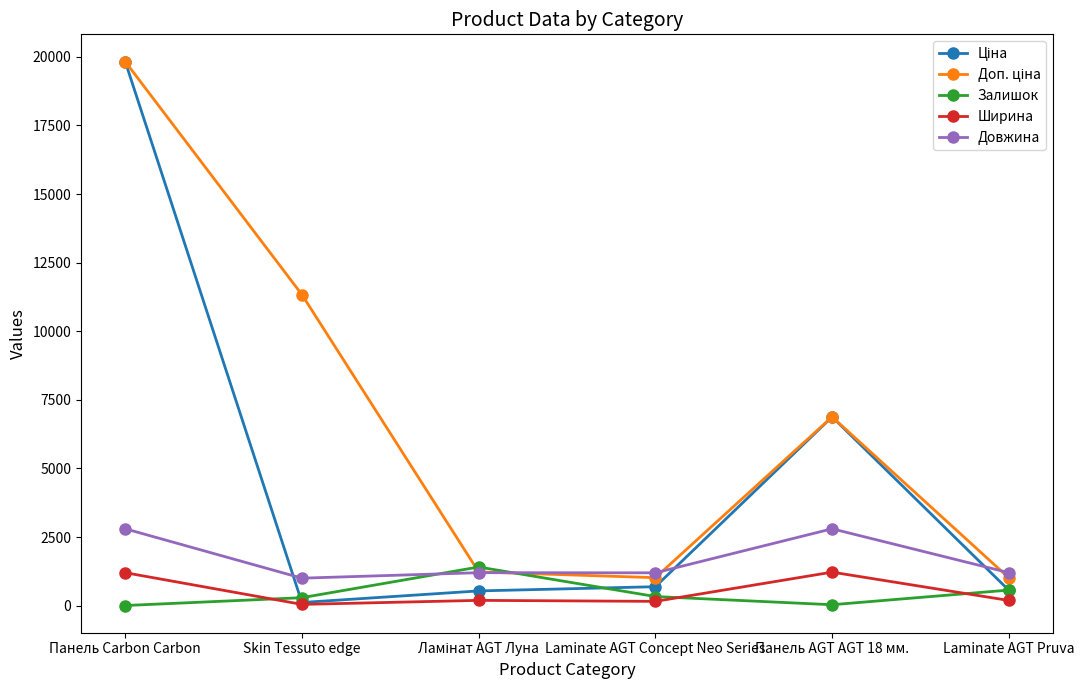

The Довжина series shows 1762.2 at Skin Tessuto edge. True or false?

False